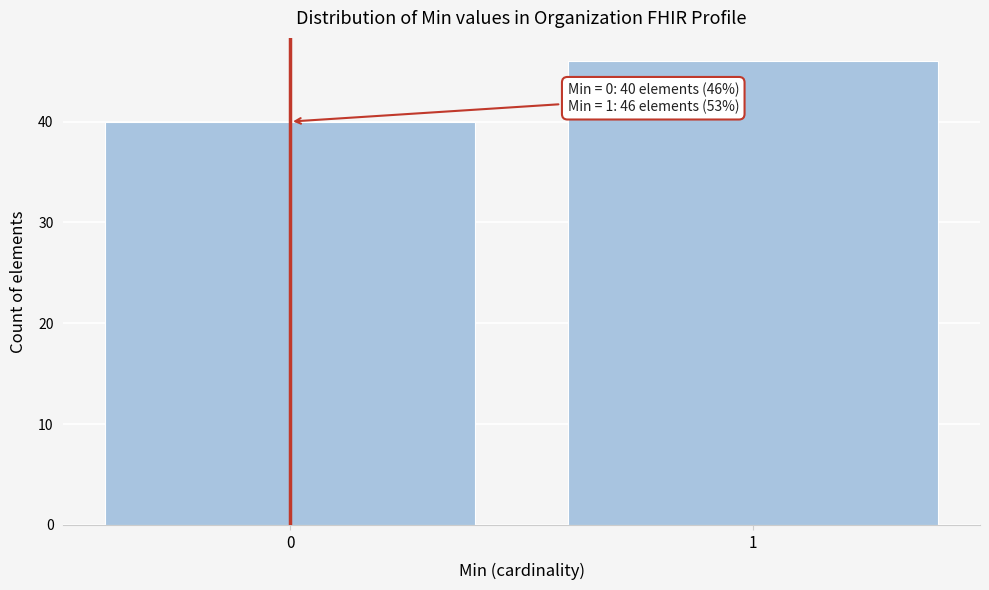

Reading left to right, what are all the values shown in this chart?

0=40	1=46